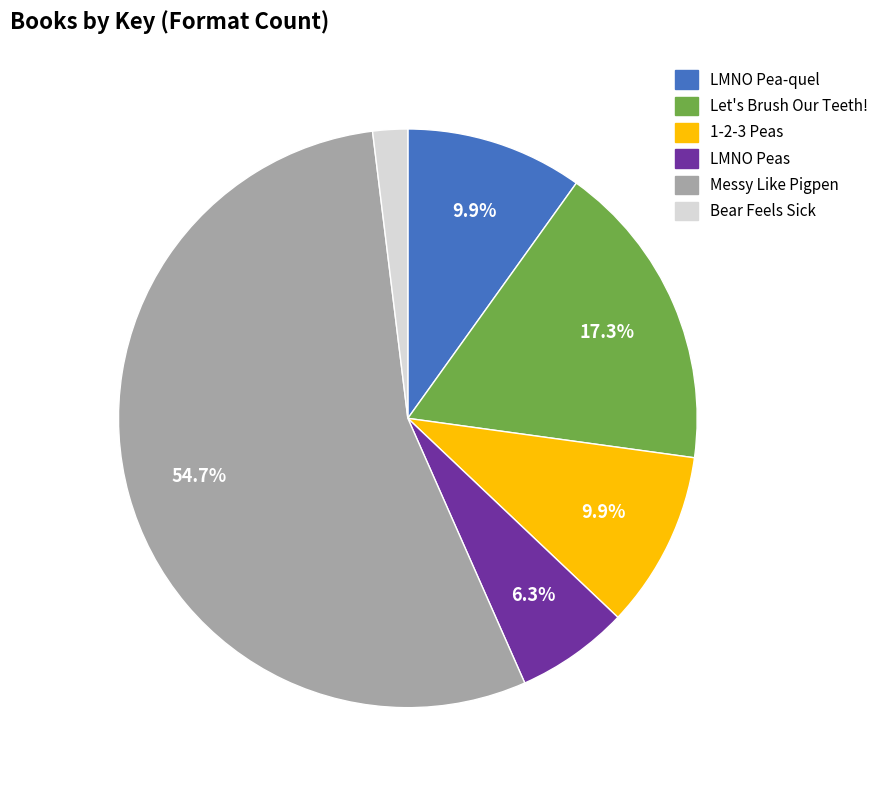

To the nearest percent, what is the difference between the largest and smallest slice percentages?

53%